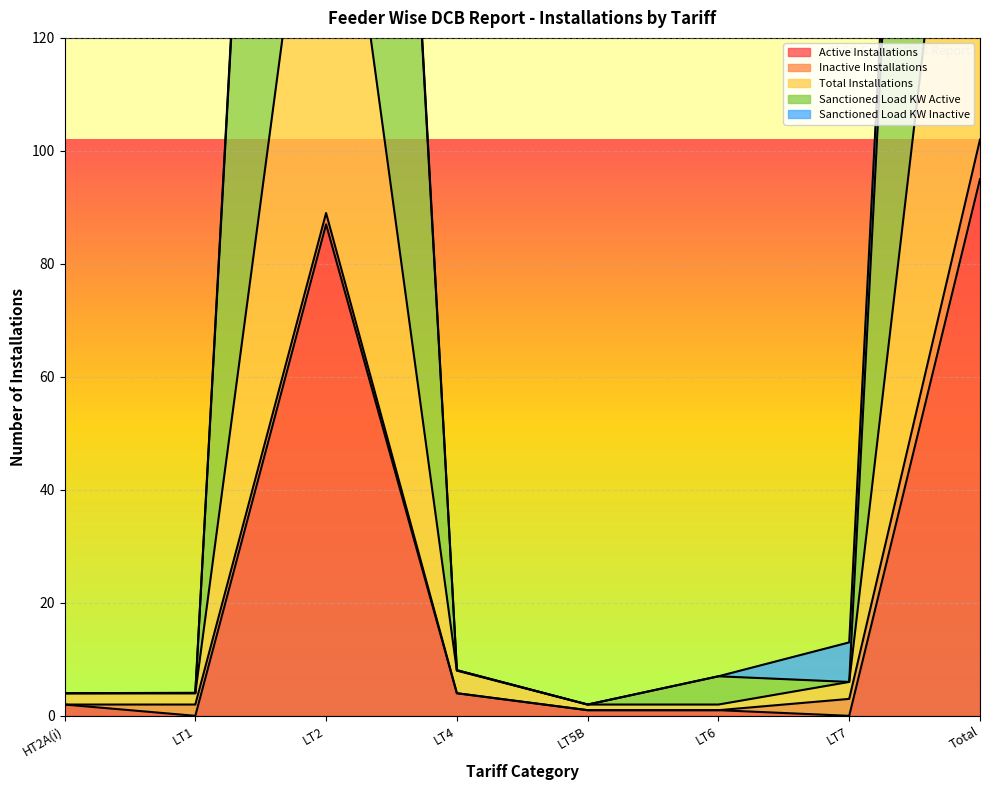

At how many categories does at least one series exceed 199?

2